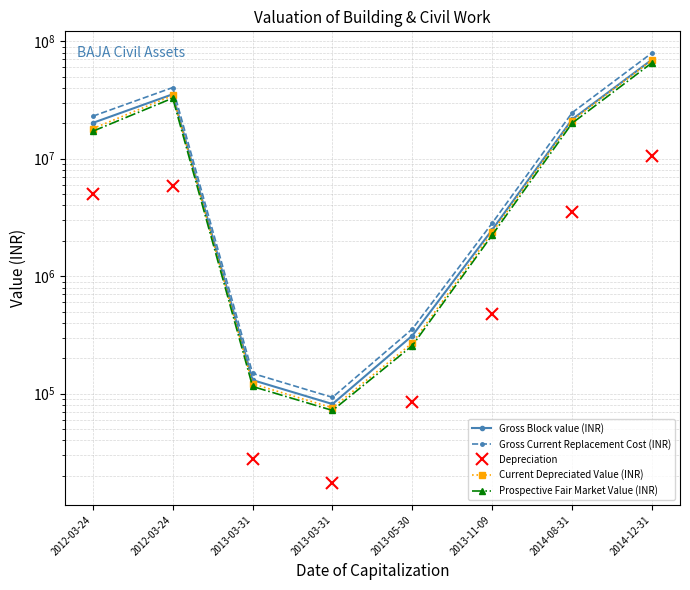

True or false: Prospective Fair Market Value (INR) and Gross Current Replacement Cost (INR) cross at least once.

False